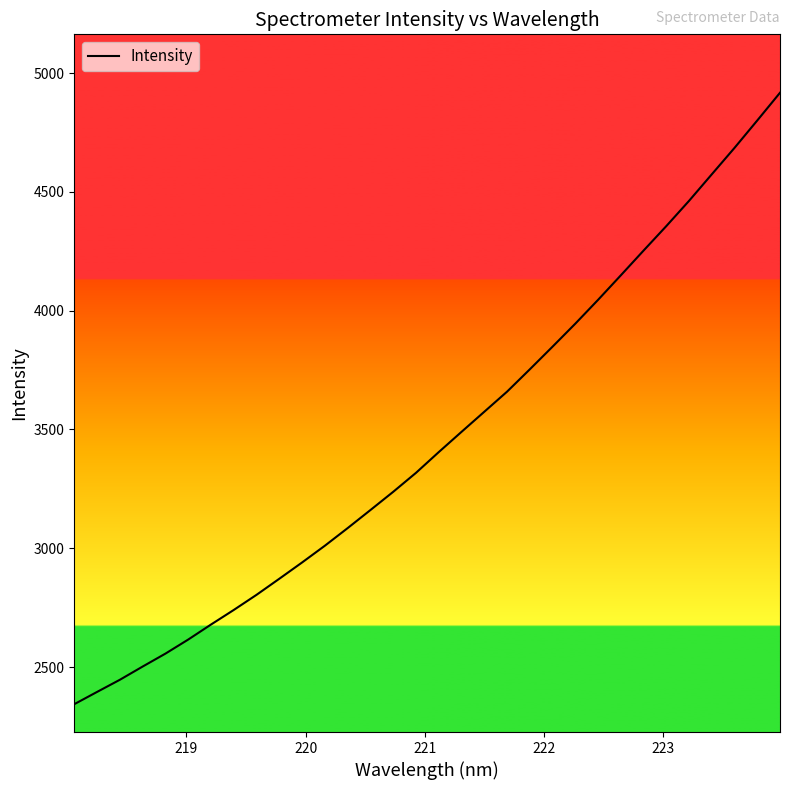

What is the minimum value shown in the chart?

2343.9